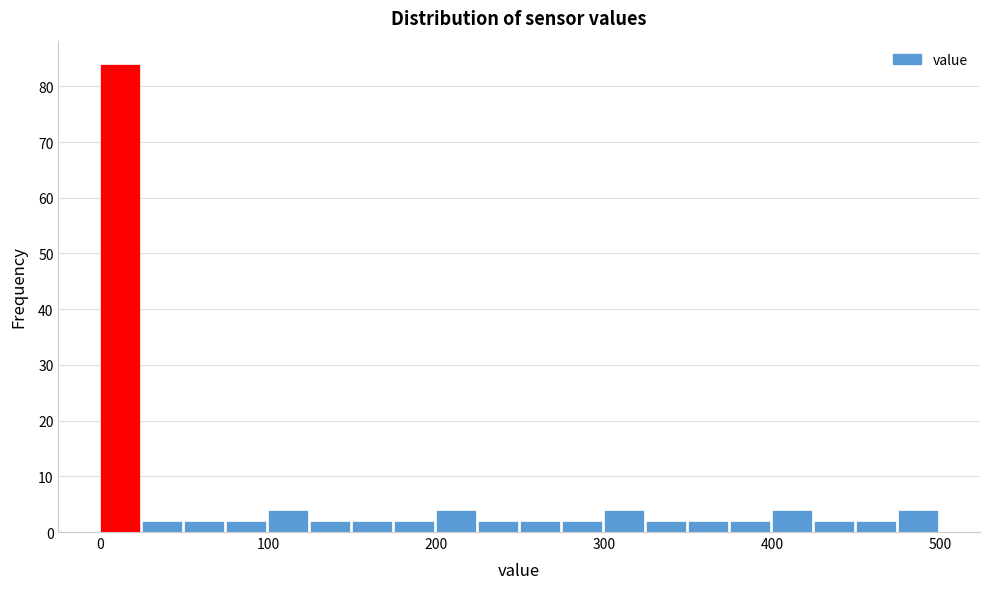

Around what value on the x-axis is the tallest bar? Give the approximate position of its centre, as read against the axis.

10